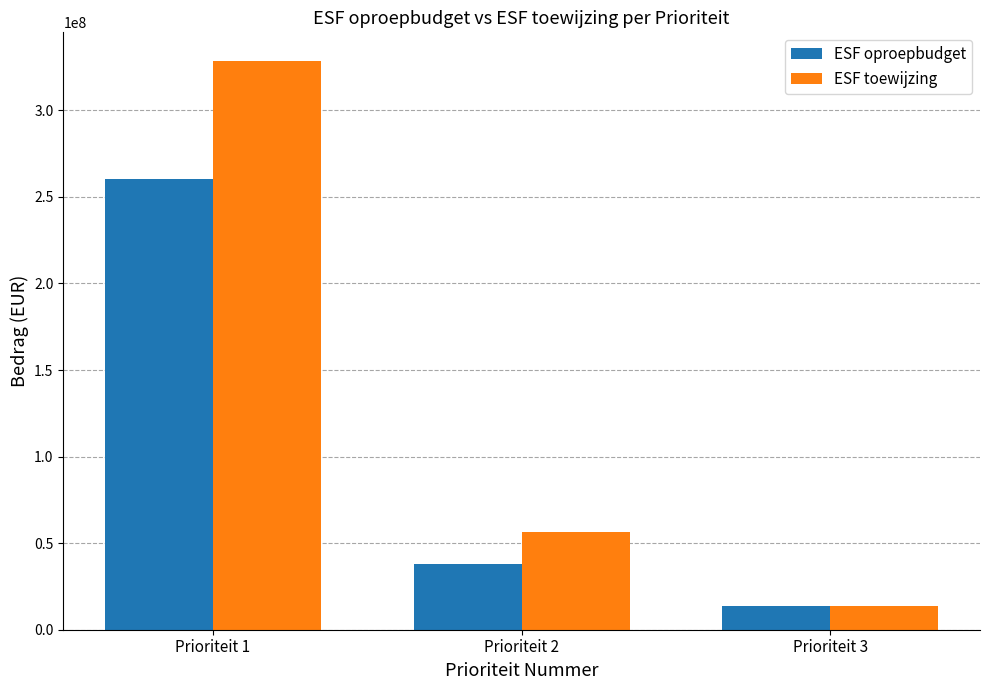

Count the number of data series in this chart.

2